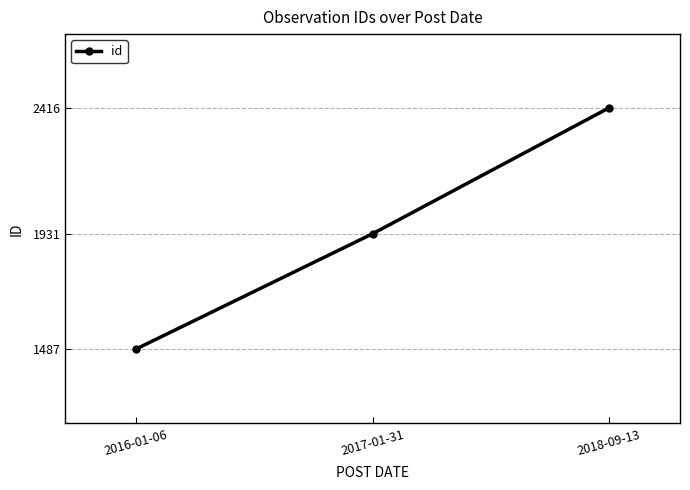

Which category has the highest value across all series?

2018-09-13